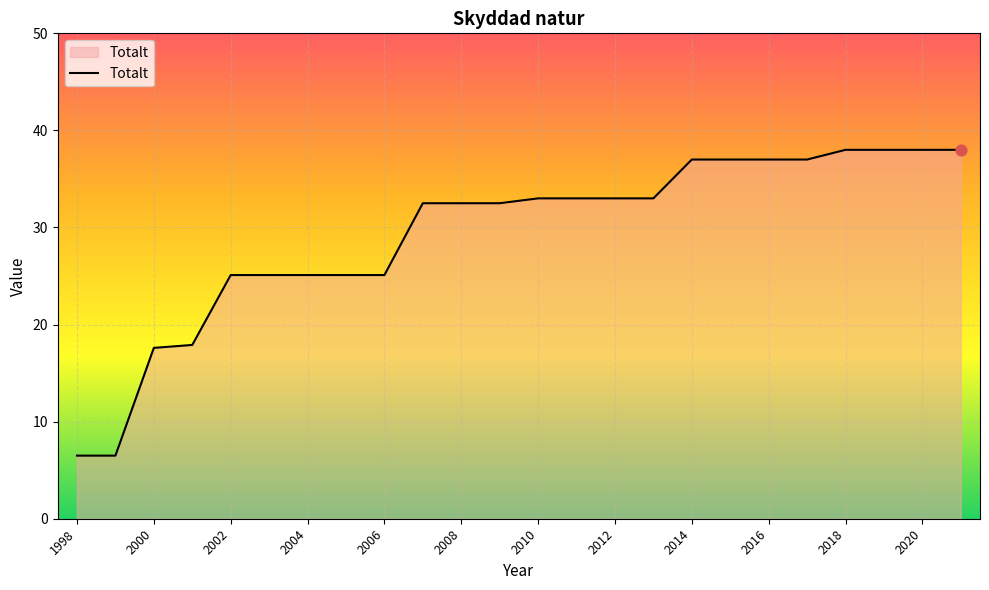

What is the smallest value displayed?

6.5